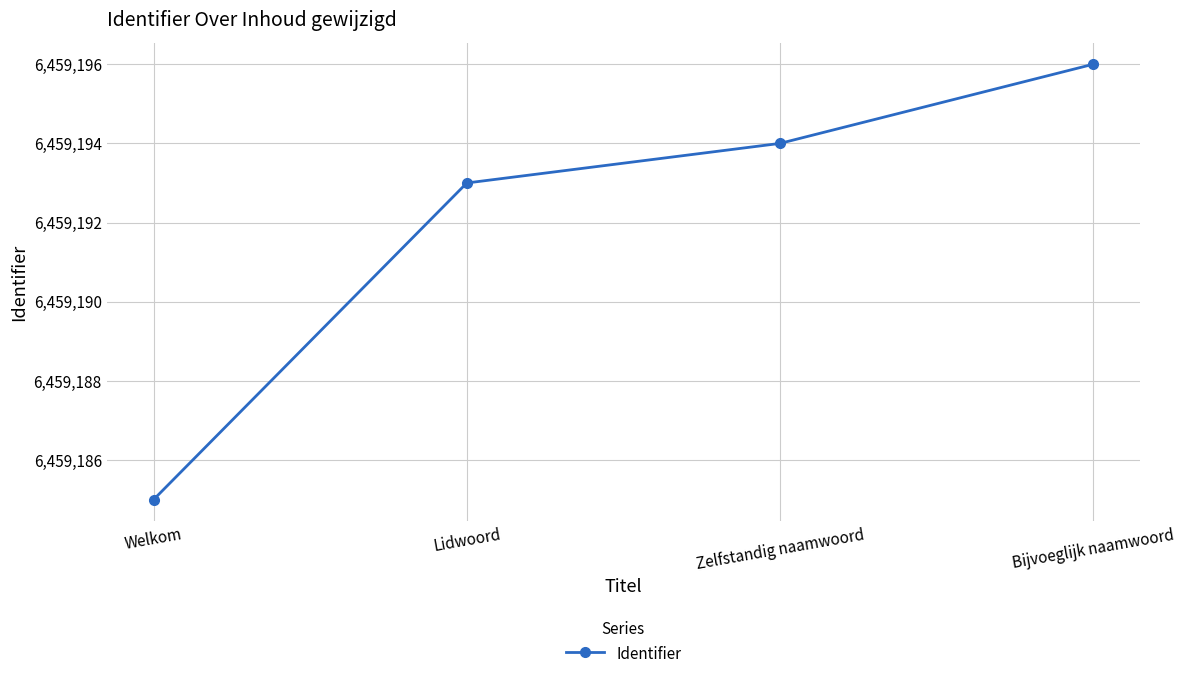

At which label is the value closest to 6459190?

Lidwoord